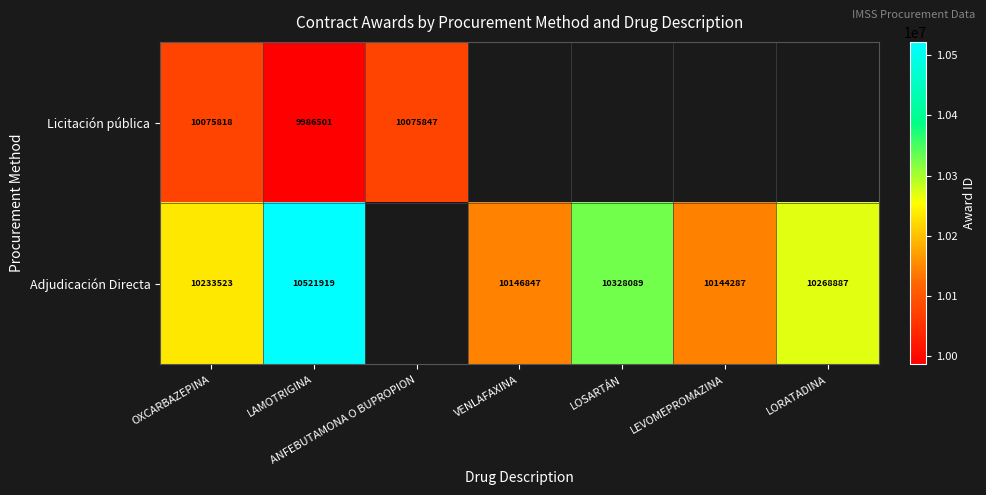

Is the value of Licitación pública at OXCARBAZEPINA greater than the value of Adjudicación Directa at LAMOTRIGINA?

No